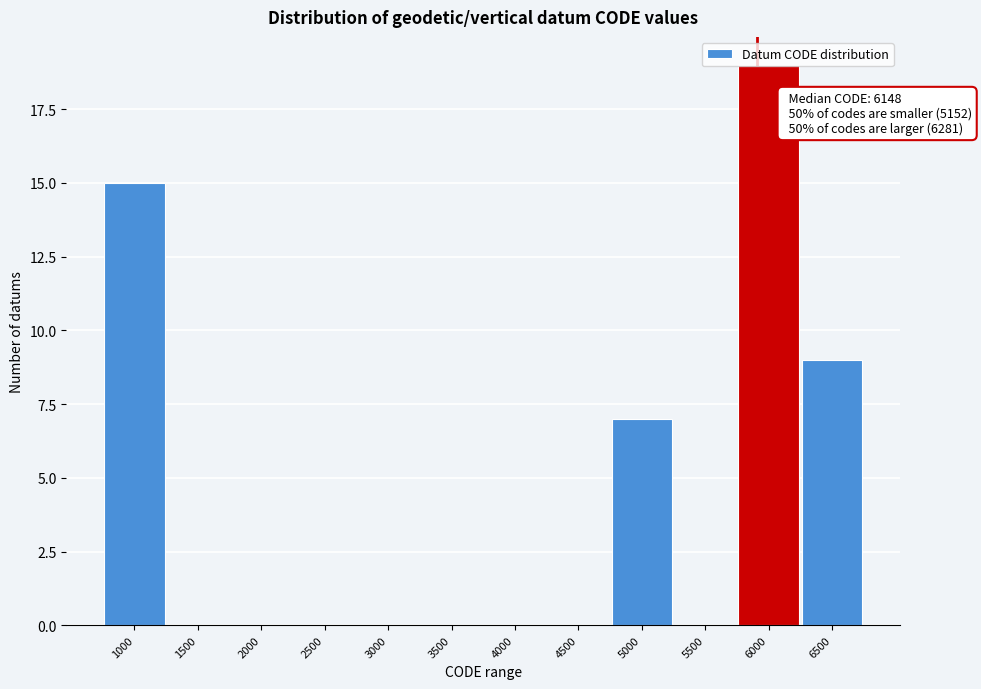

What is the greatest value displayed?

19